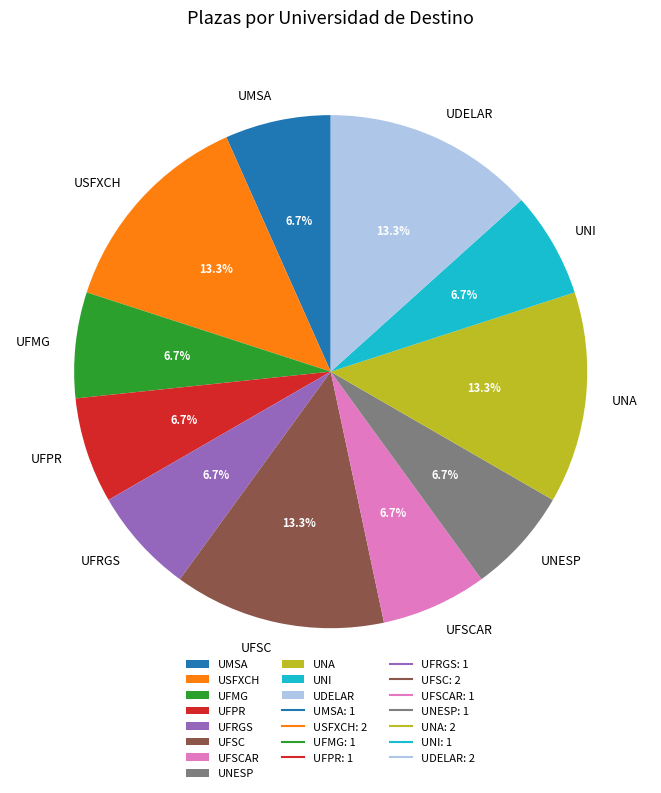

Count the number of slices in the pie.

11